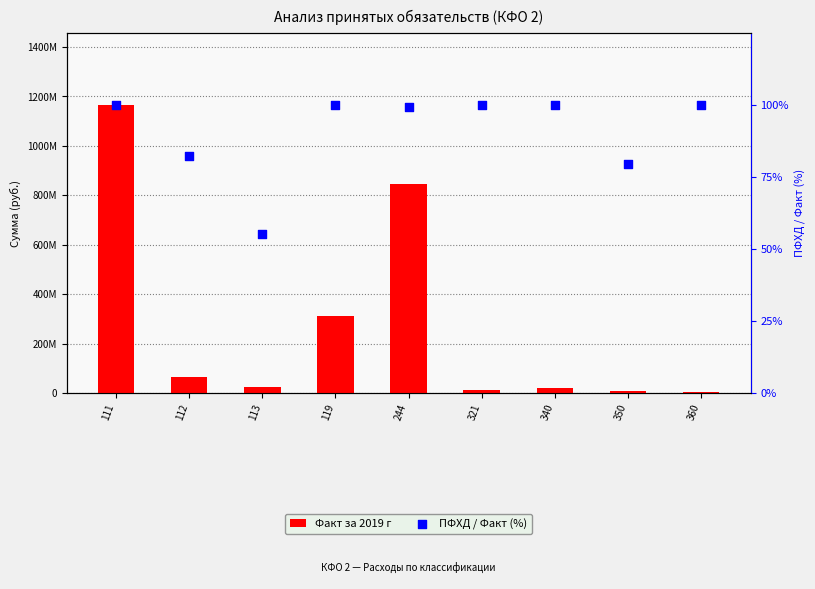

Which series reaches the maximum Y coordinate?

Факт за 2019 г